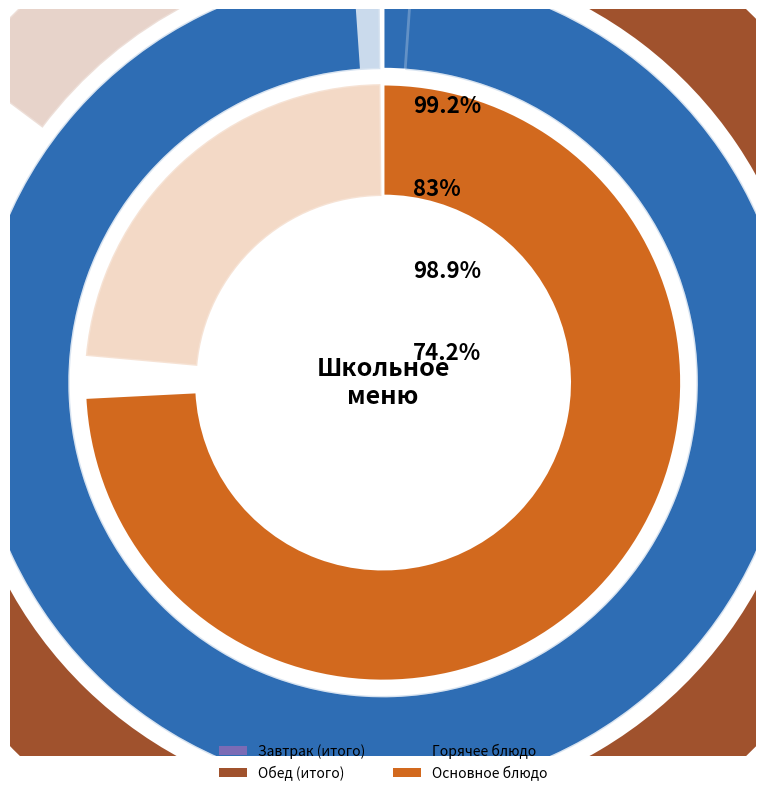

Rank the categories by value from lowest to highest.

Хлеб ржаной (обед), Салат из квашеной капусты, Хлеб ржаной (завтрак), Компот из смеси сухофруктов, Чай с лимоном, Хлеб пшеничный, Салат из соленых огурцов, Суп с макаронными изделиями, Жаркое по-домашнему, котлета из птицы/каша пшеничная